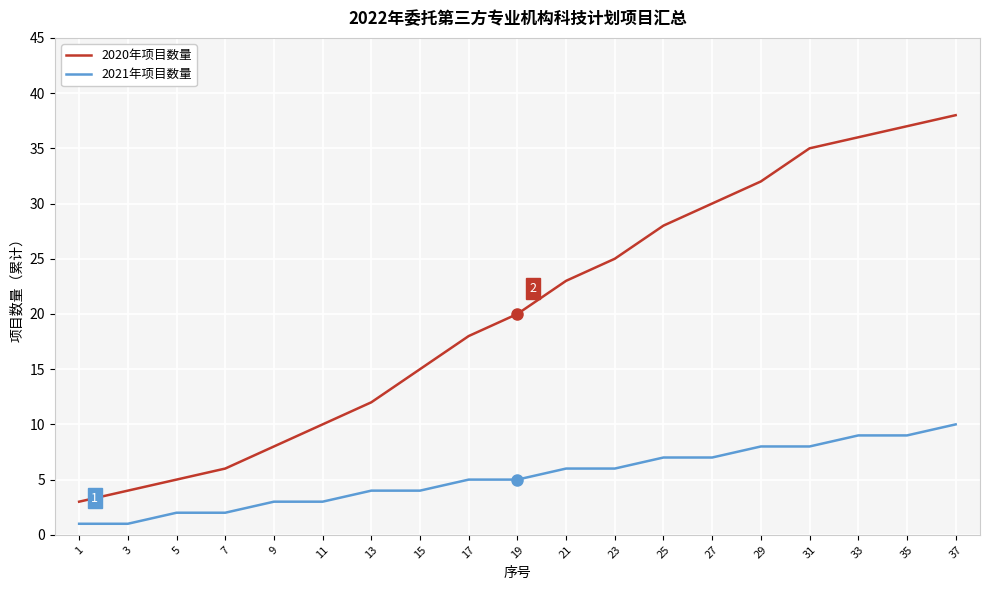

What value does the 2020年项目数量 series have at 31, to the nearest 10?

40